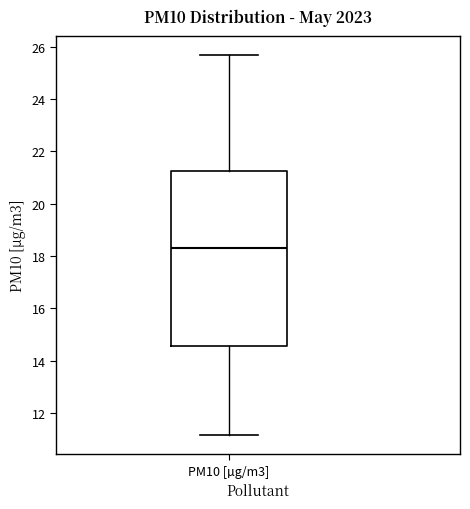

Transcribe this box plot: give where the median line is, the range the box spans, and where the two whiskers end, as read against the y-axis. The values are not printed on the chart, so give them approximately, as read against the axis.

median 18.4, box 14.6 to 21.2, whiskers 11.2 to 25.6